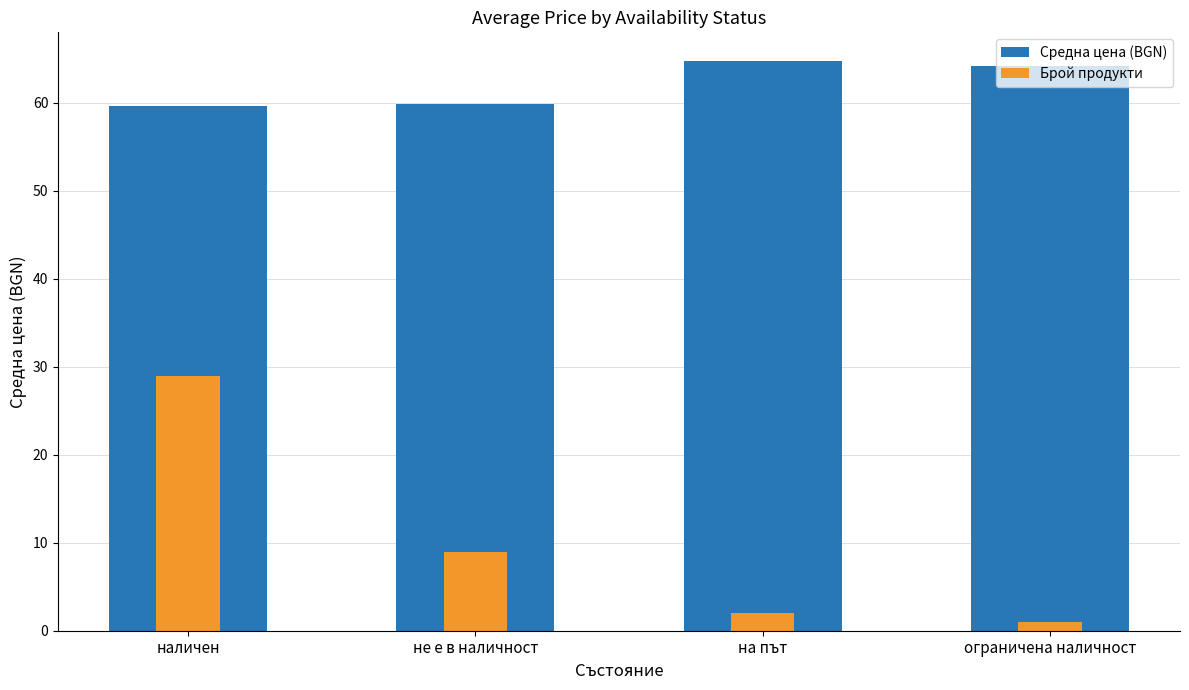

Reading right to left, transcribe all the data shown in this chart.

Средна цена (BGN): 64.2	64.8	59.8	59.6
Брой продукти: 1.0	2.0	9.0	29.0